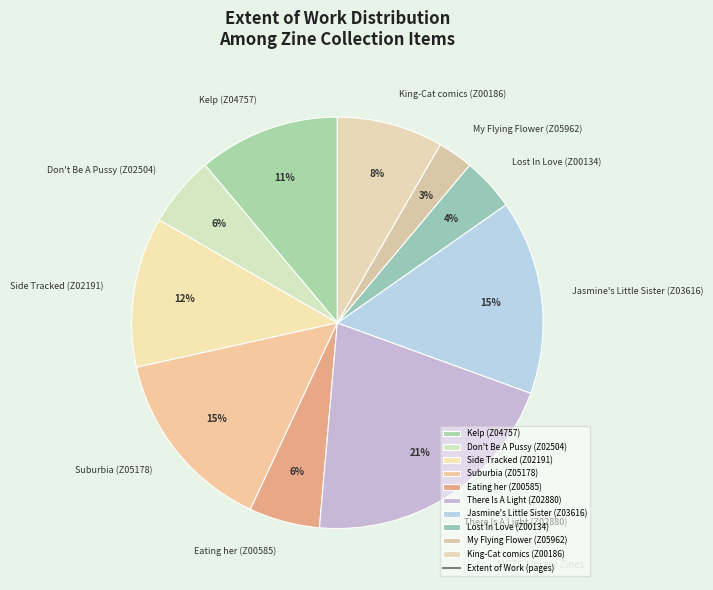

How many segments does this pie chart have?

10